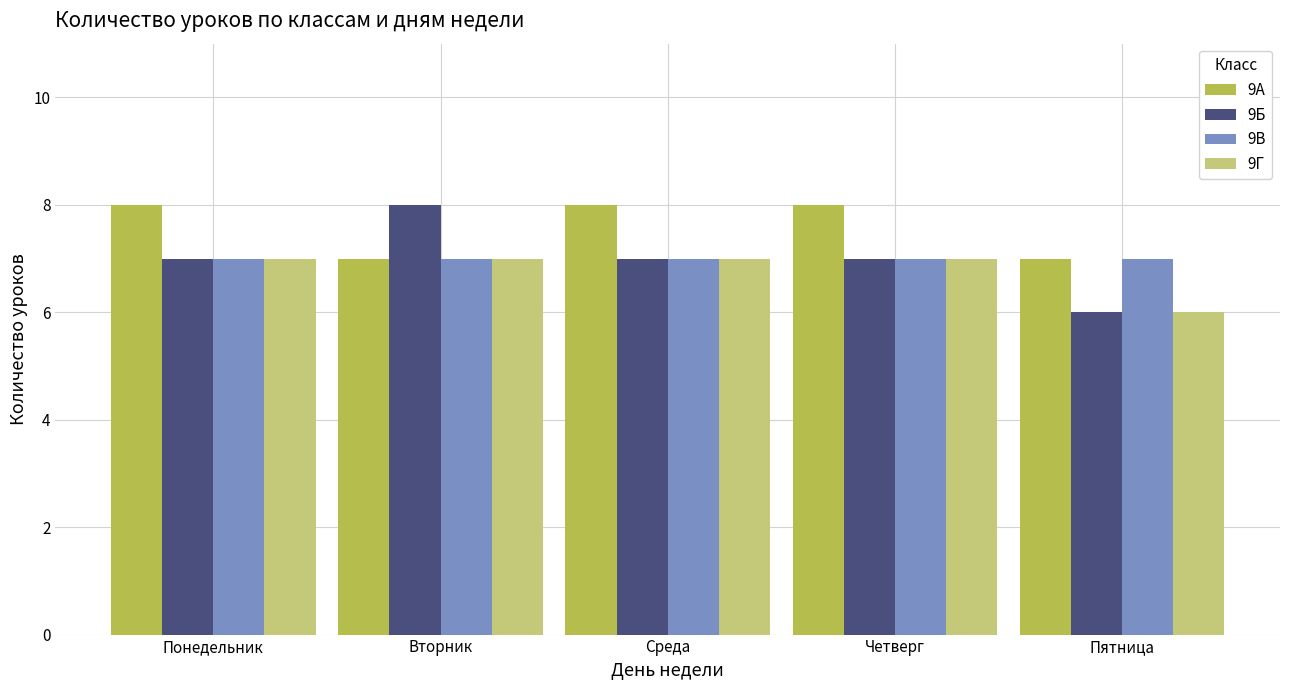

What is the minimum value shown in the chart?

6